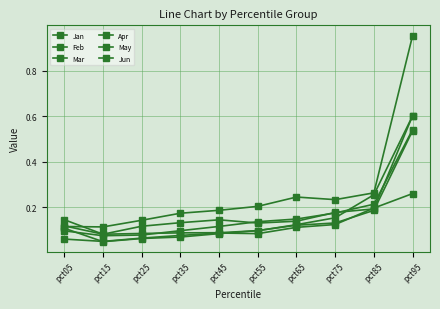

Is this an area chart (filled region under the line)?

No